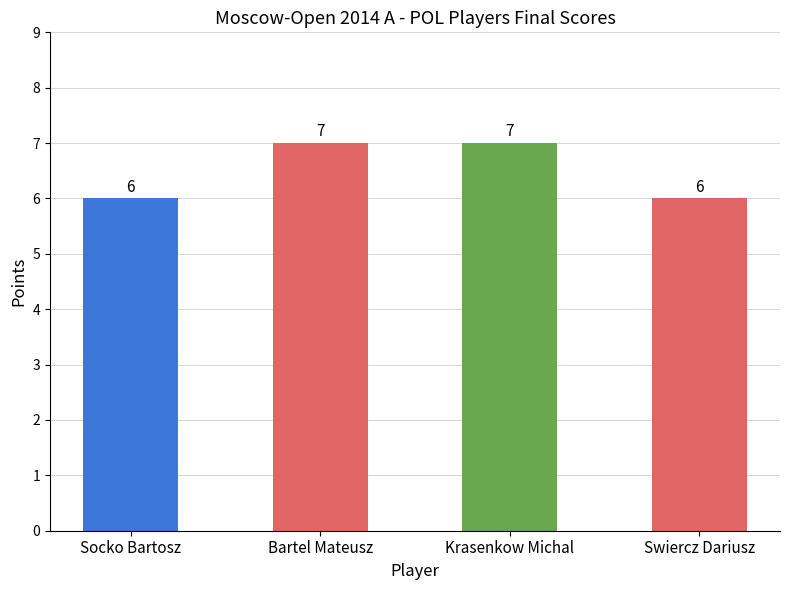

Reading right to left, transcribe all the data shown in this chart.

6	7	7	6